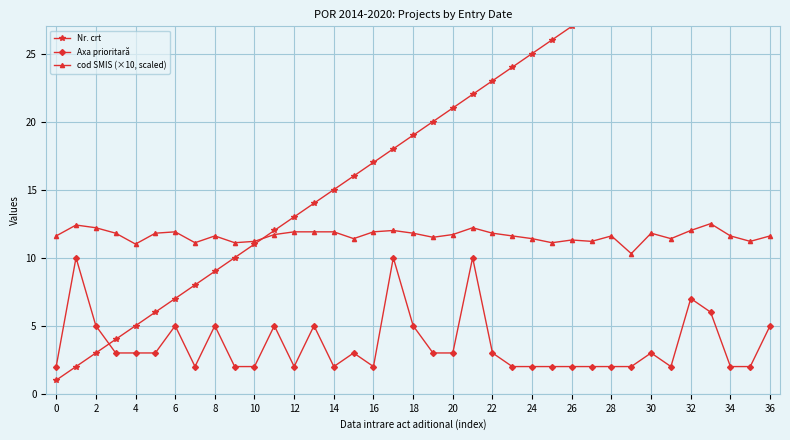

Is the value of cod SMIS (×10, scaled) at 34 greater than the value of Axa prioritară at 20?

Yes